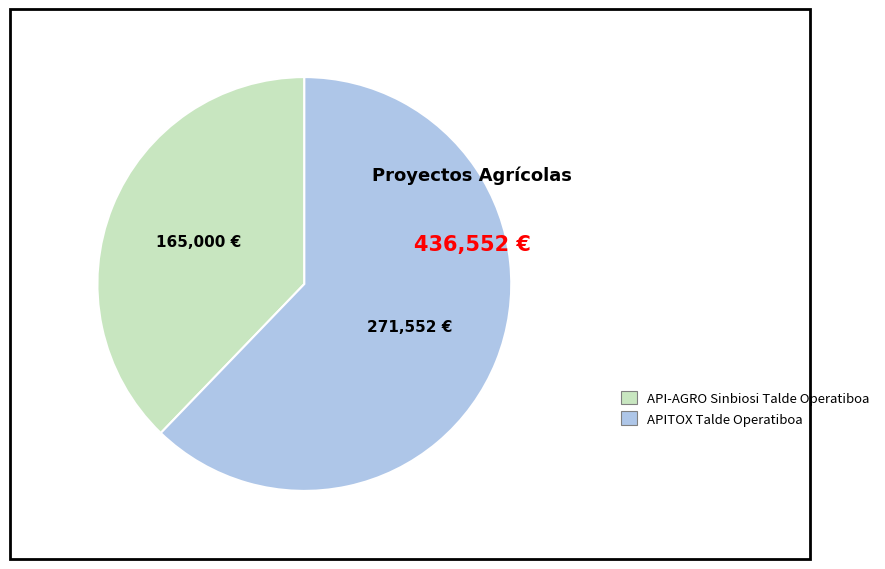

What is the smallest slice in the pie chart?

API-AGRO Sinbiosi Talde Operatiboa